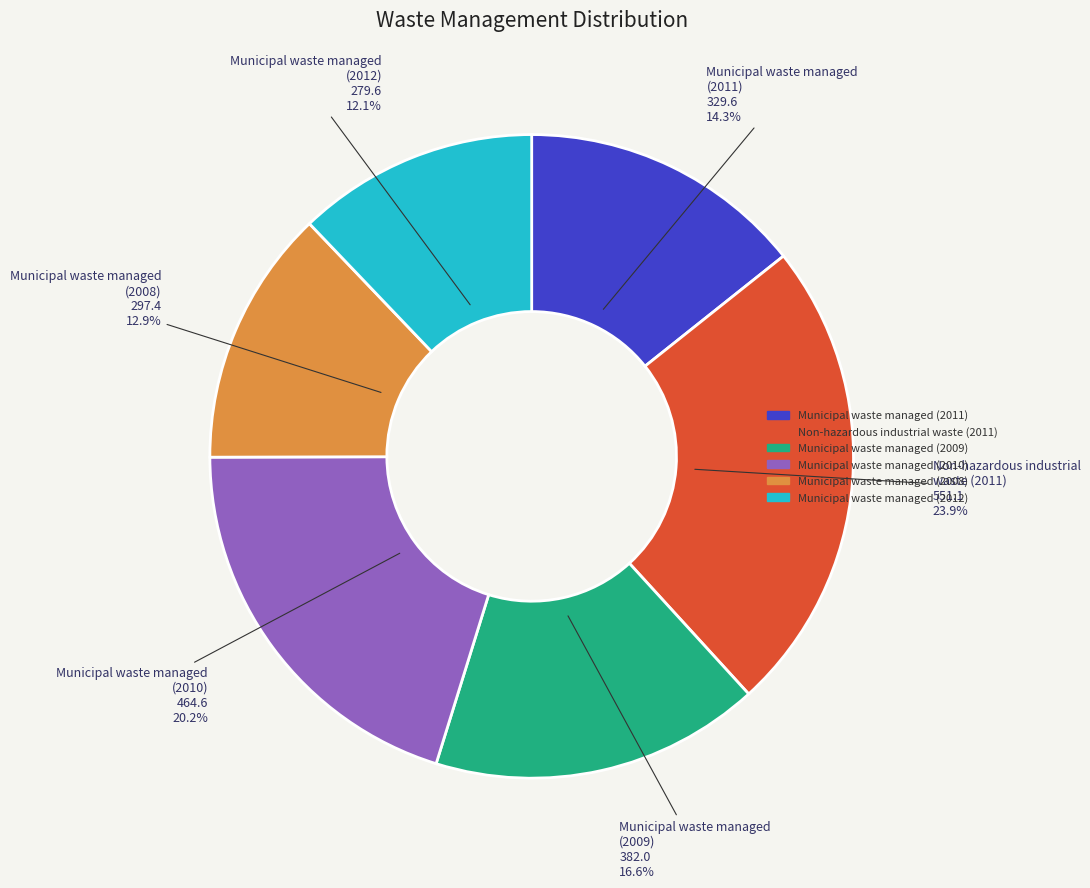

Does any single category account for the majority?

No